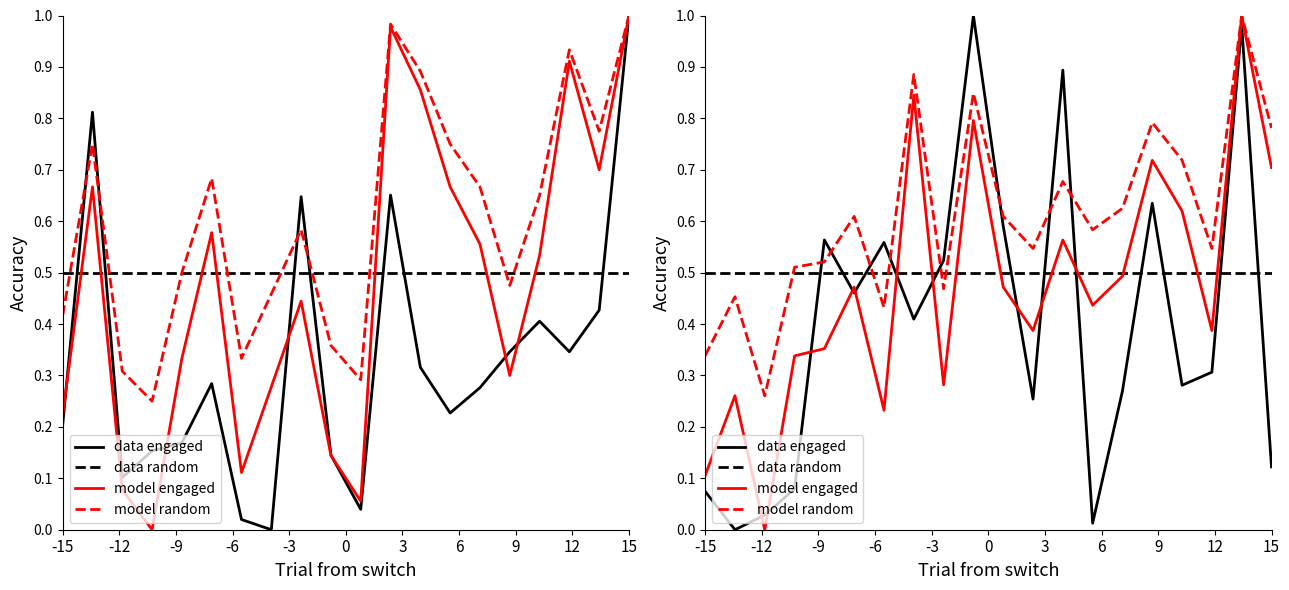

What is the highest value of the data random series?

0.5